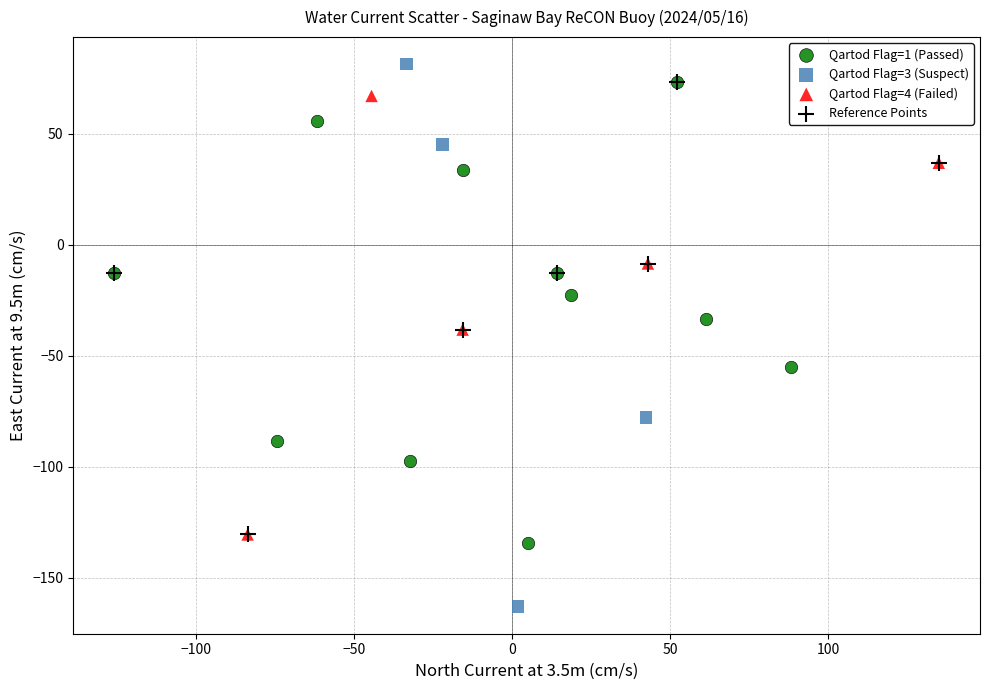

Which series has the largest Y range (max minus min)?

Qartod Flag=3 (Suspect)